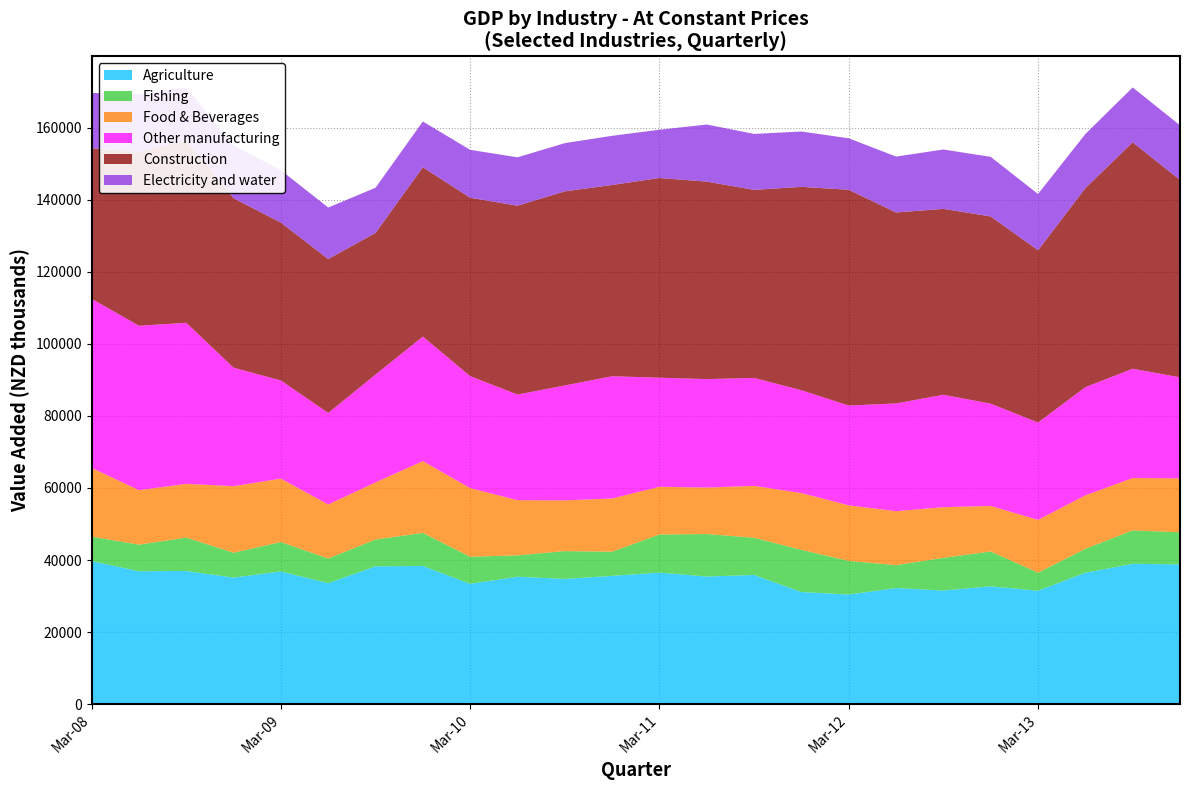

Reading left to right, what are all the values shown in this chart?

Agriculture: 39714.2	36895.9	36965.6	35131.7	36832.4	33581.2	38261.3	38347.0	33418.3	35368.6	34765.2	35608.1	36512.4	35421.0	35857.2	31119.1	30427.8	32226.8	31544.1	32700.2	31490.7	36472.3	38946.1	38790.2
Fishing: 6789.2	7377.7	9268.0	6897.2	8168.9	6841.1	7432.3	9189.3	7498.5	5940.4	7717.1	6704.3	10578.3	11802.2	10325.1	11709.3	9331.8	6345.5	9082.1	9674.5	4999.4	6648.1	9261.8	8929.5
Food & Beverages: 19091.8	15121.3	14908.9	18475.3	17593.9	15004.4	15861.0	19922.7	19049.2	15305.4	14080.1	14772.9	13246.2	12888.1	14408.1	15751.9	15419.3	14990.2	14051.4	12639.0	14654.1	14831.2	14550.8	14968.7
Other manufacturing: 46903.5	45626.8	44699.3	32881.8	27224.8	25396.5	29916.3	34562.4	31061.8	29312.7	31886.0	33927.1	30262.2	30097.3	29954.1	28537.0	27693.6	29899.8	31189.5	28383.2	27010.8	30019.3	30321.9	28021.6
Construction: 41754.0	48232.7	50606.7	47019.3	43826.0	42720.9	39316.3	46976.0	49518.2	52406.8	53869.0	53075.7	55431.5	54813.8	52187.0	56444.4	59888.9	53002.0	51584.7	51959.3	47822.9	55241.2	62851.0	54785.5
Electricity and water: 15373.2	15980.8	14735.3	14679.1	14528.2	14282.8	12533.0	12714.1	13292.3	13430.5	13378.9	13644.9	13383.0	15847.4	15526.4	15366.2	14277.4	15508.5	16479.8	16536.5	15598.7	15004.6	15229.7	15154.8